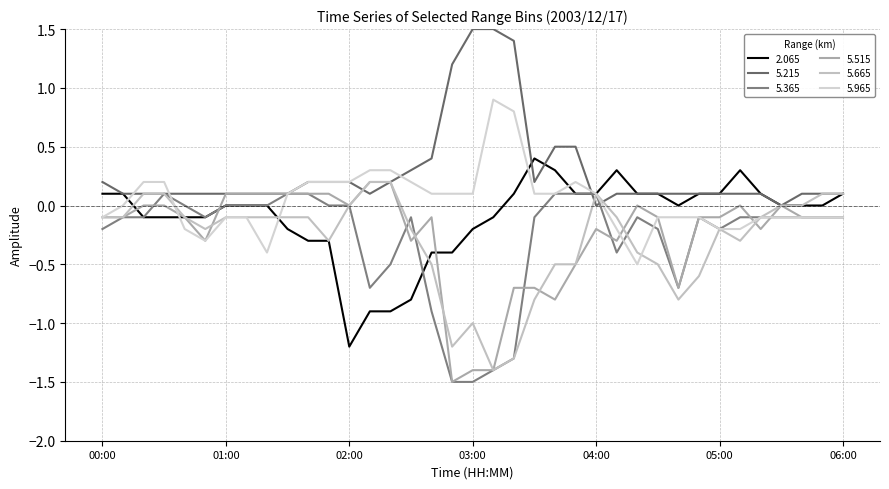

What is the average value of the 5.515 series?

-0.2